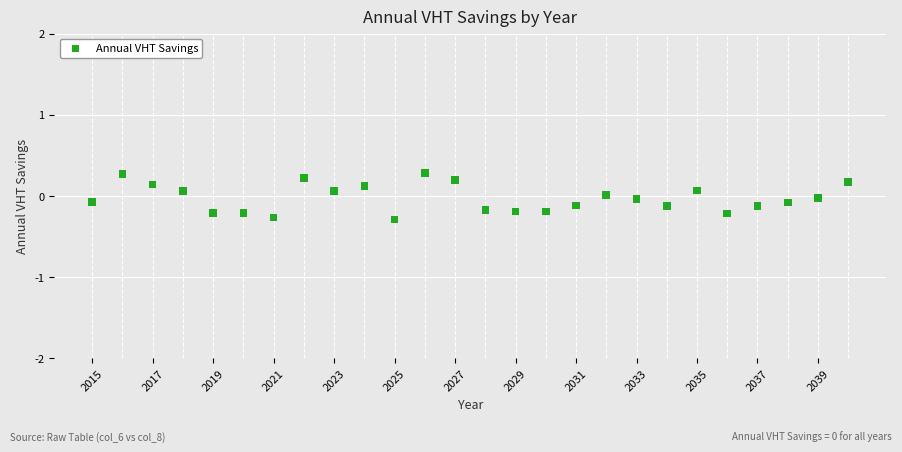

What is the range of Y values (max minus min)?

0.6